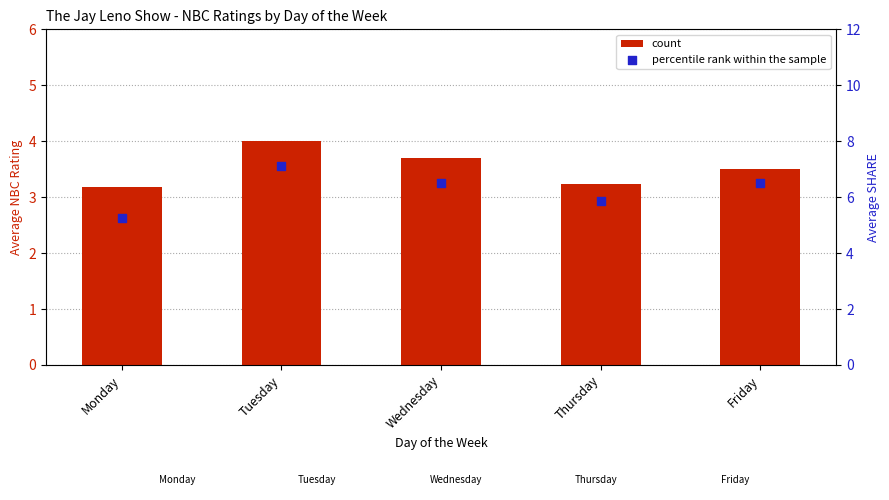

Is the value of count at Thursday greater than the value of percentile rank within the sample at Friday?

No